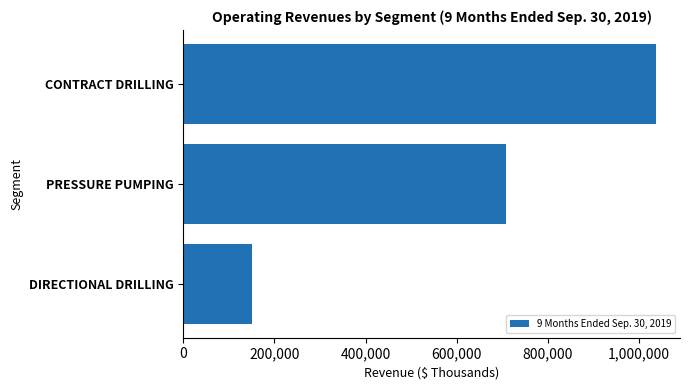

Rank the categories by value from highest to lowest.

CONTRACT DRILLING, PRESSURE PUMPING, DIRECTIONAL DRILLING